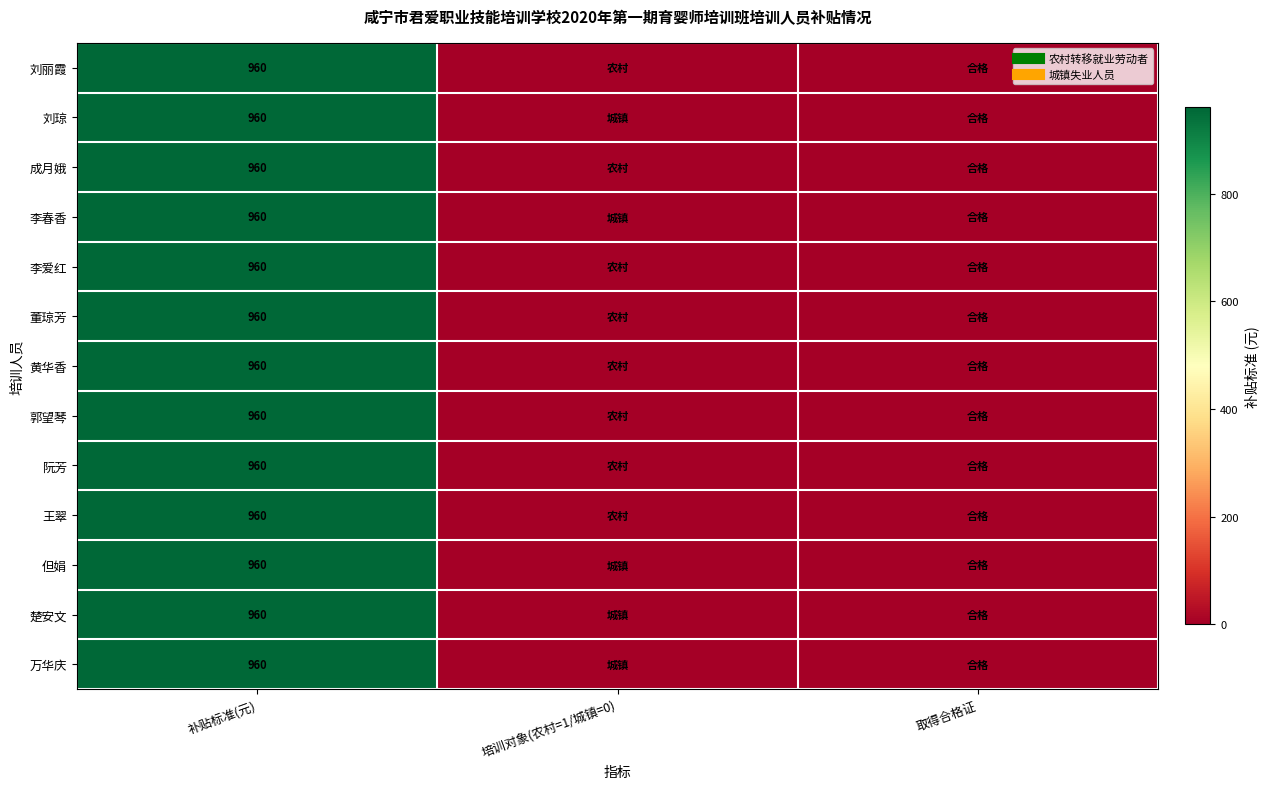

How many data points does each series have?

3